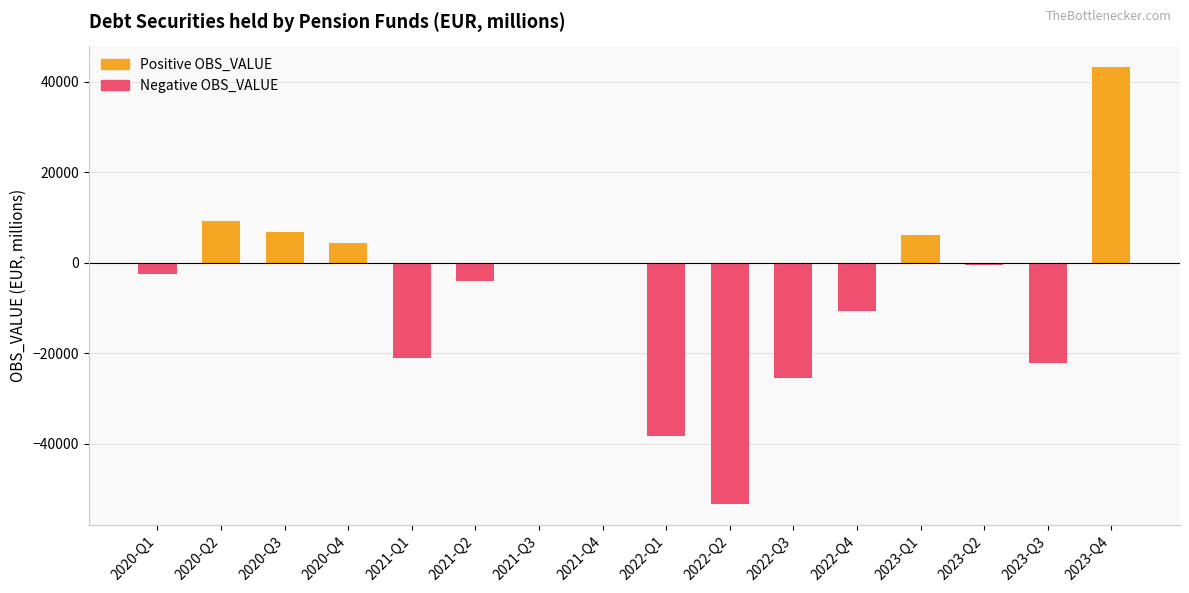

At which category is the sum across all series the highest?

2023-Q4